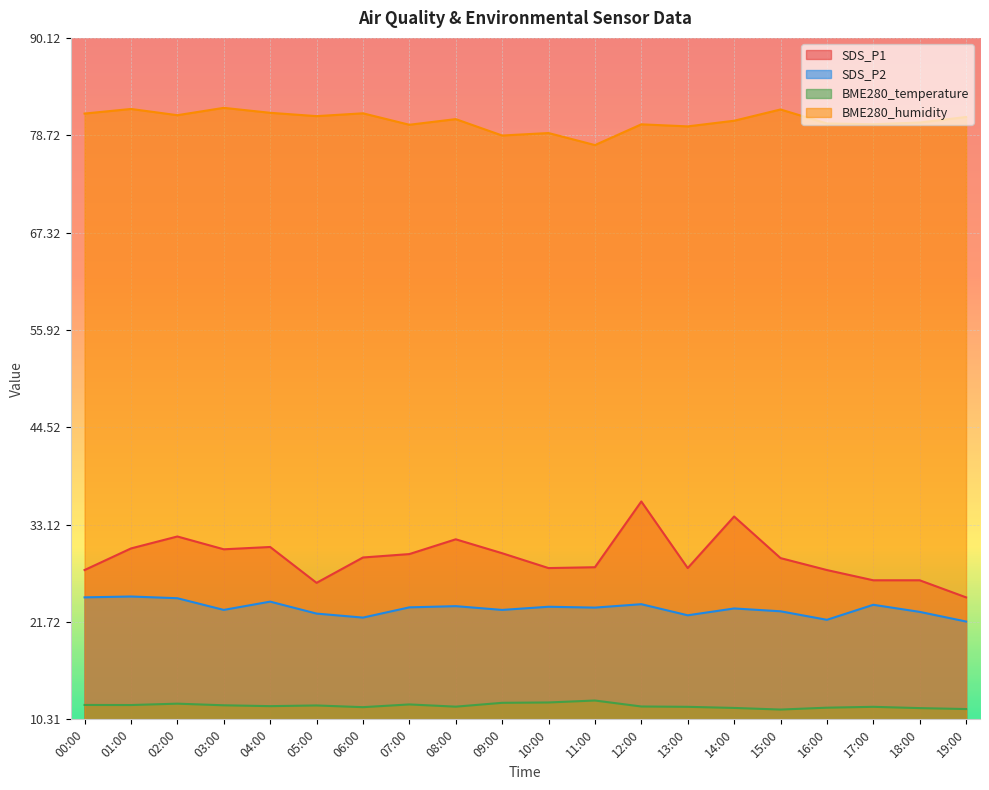

What is the difference between the maximum and minimum values in the BME280_temperature series?

1.1